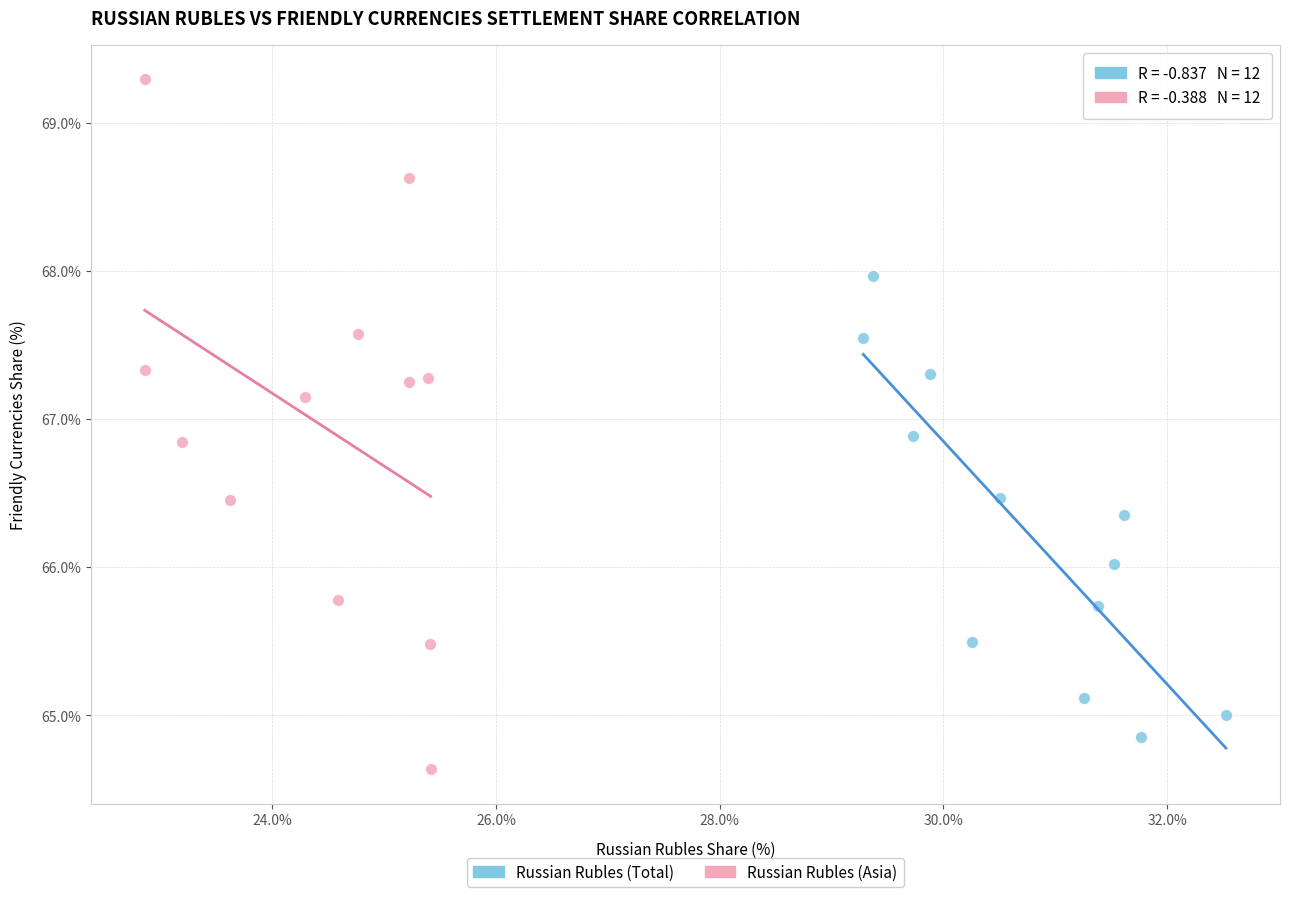

Which series has the largest Y range (max minus min)?

Russian Rubles (Asia)